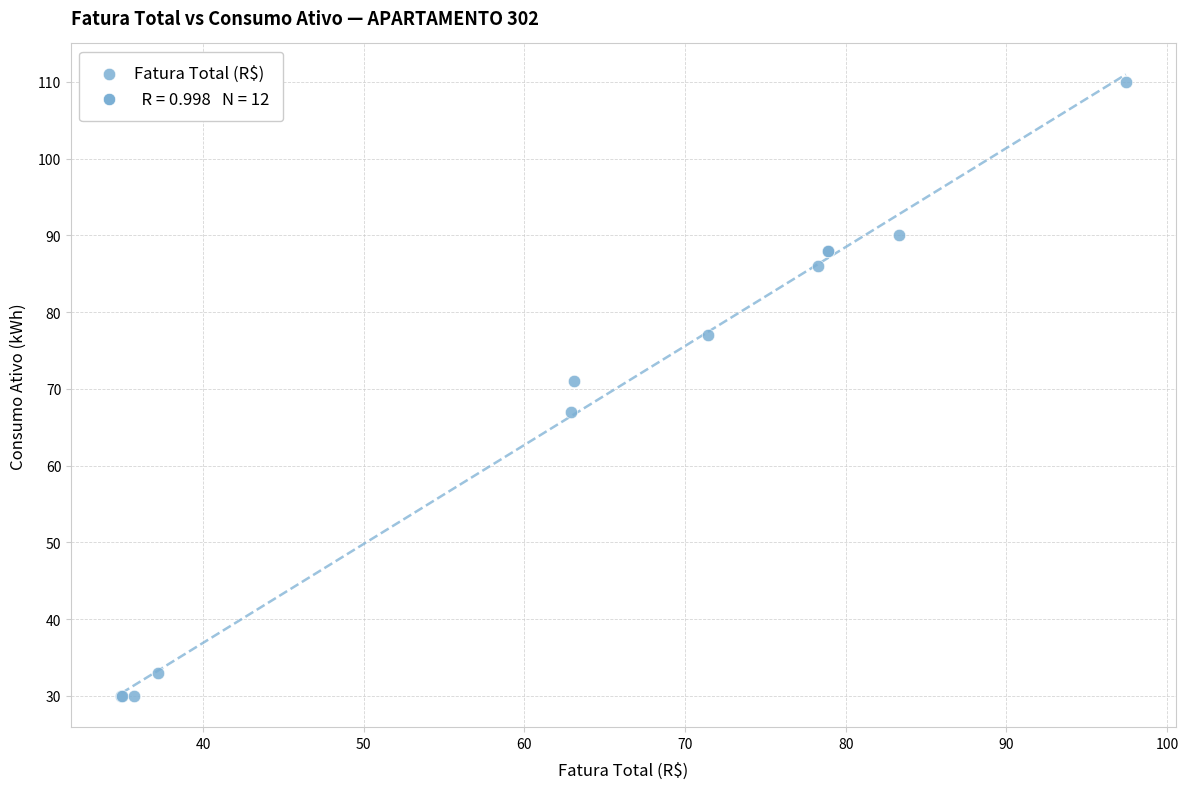

What Y value in the scatter plot is closest to 70?

71